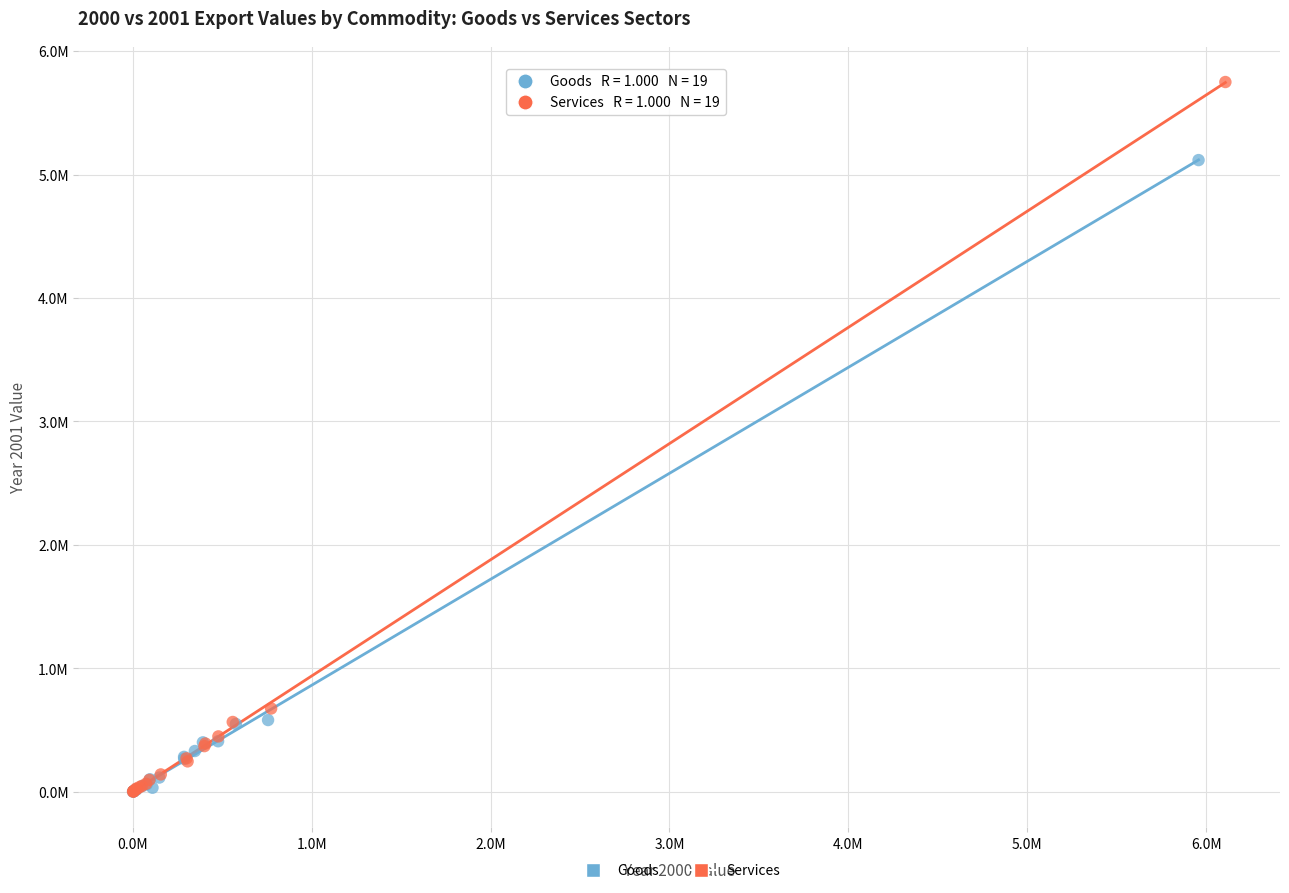

What are all the series names shown in the legend?

Goods, Services